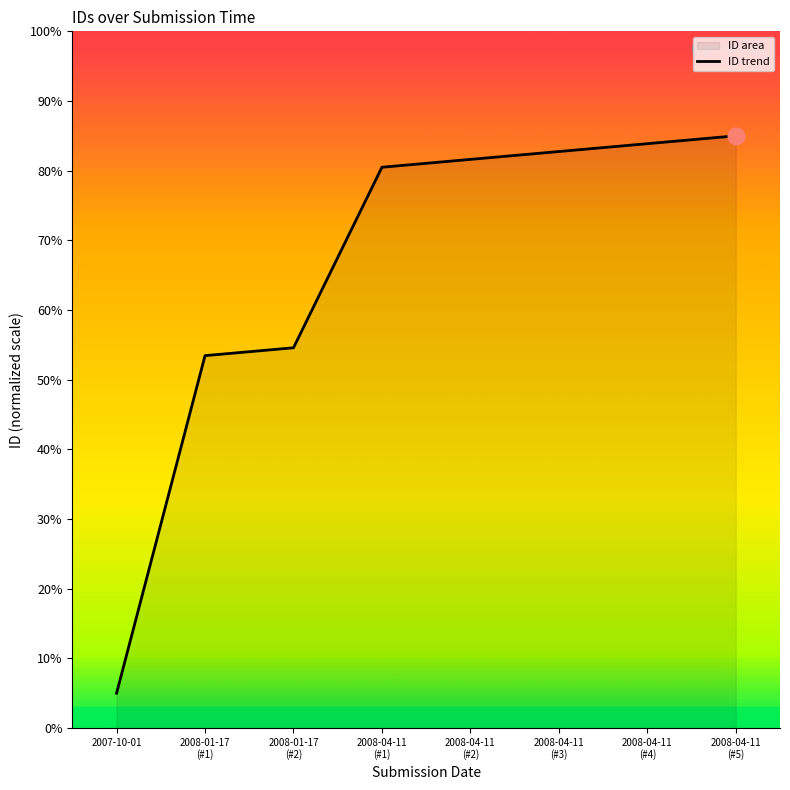

Reading right to left, list all the values displayed in this chart.

2008-04-11
(#5)=85.0	2008-04-11
(#4)=83.9	2008-04-11
(#3)=82.7	2008-04-11
(#2)=81.6	2008-04-11
(#1)=80.5	2008-01-17
(#2)=54.6	2008-01-17
(#1)=53.5	2007-10-01=5.0